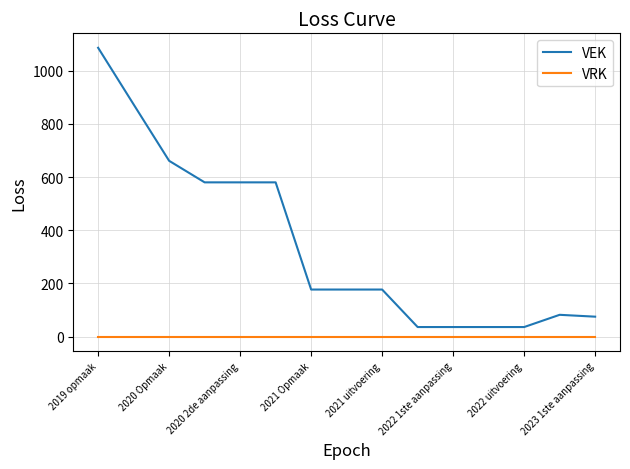

True or false: VEK and VRK cross at least once.

False